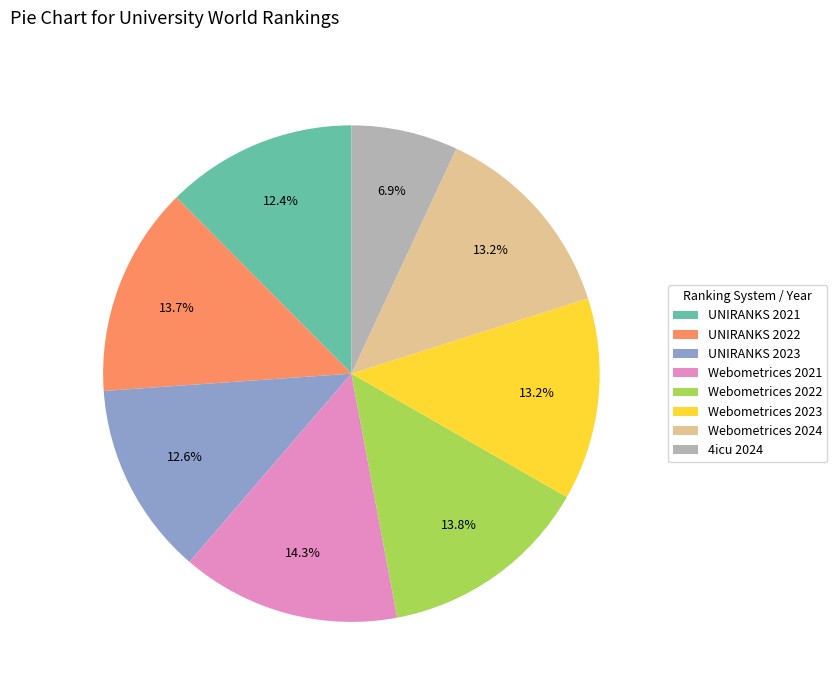

To the nearest percent, what portion does Webometrices 2024 represent?

13%